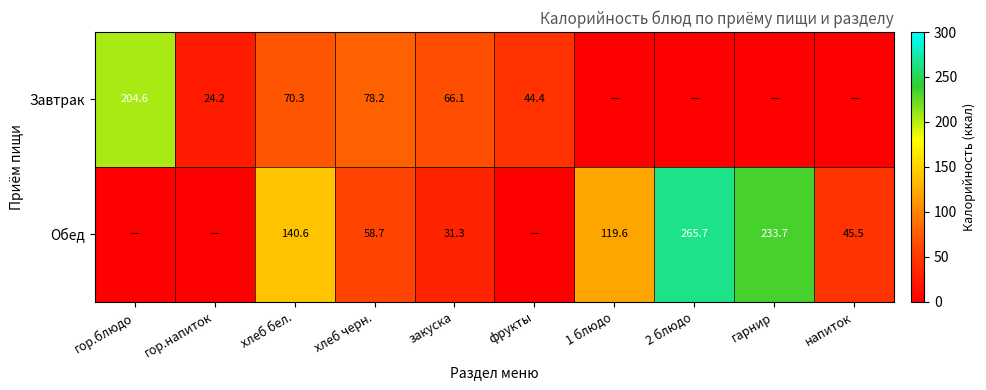

Which label corresponds to the smallest value in the chart?

1 блюдо